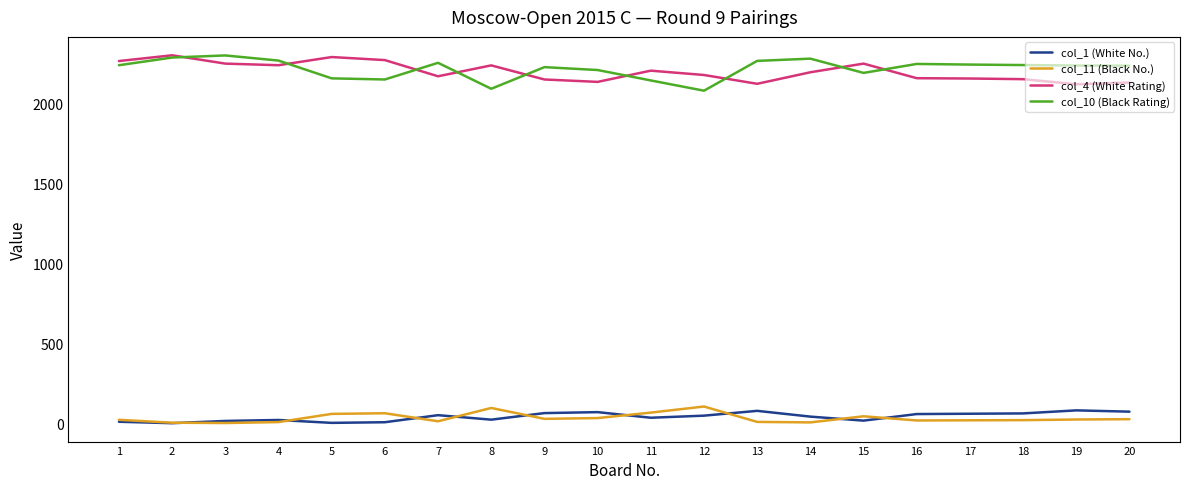

True or false: col_11 (Black No.) and col_4 (White Rating) cross at least once.

False